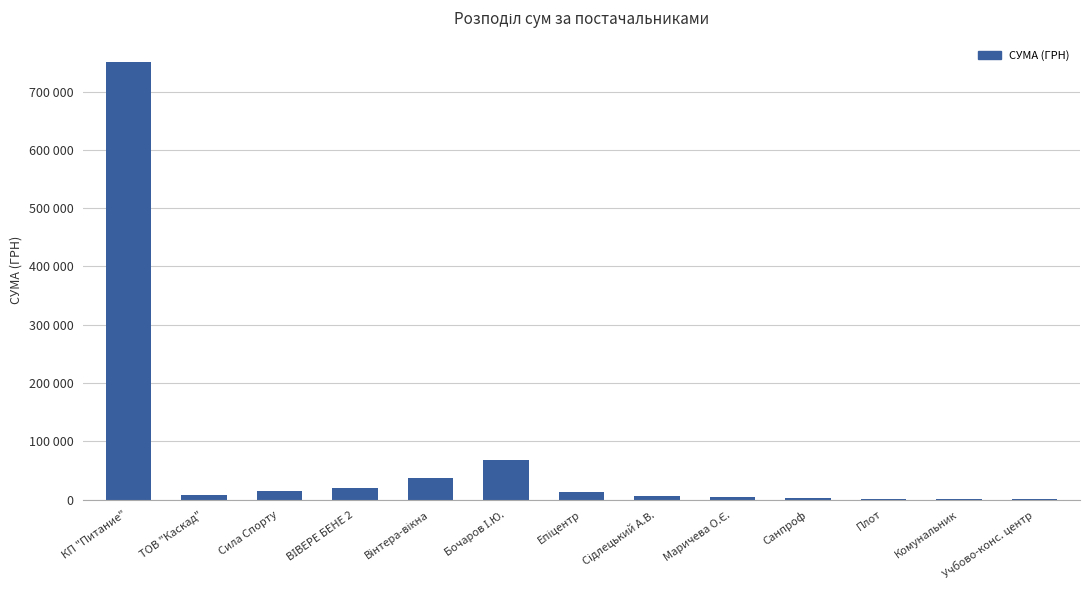

What is the sum of the values at Плот and Сідлецький А.В.?

8785.0